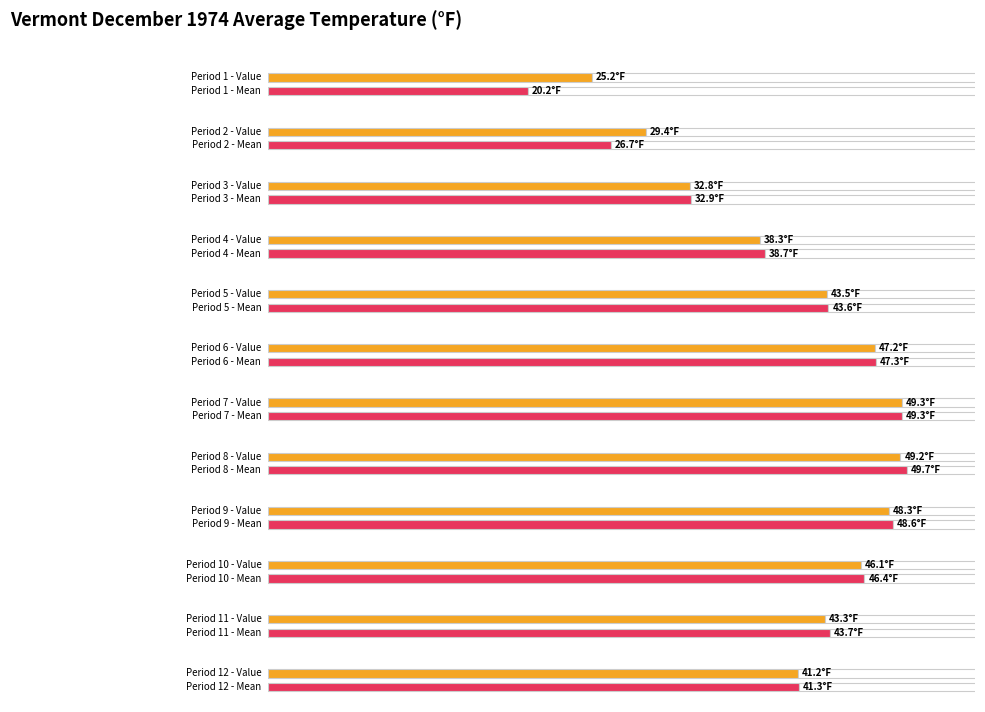

What is the minimum value shown in the chart?

20.2